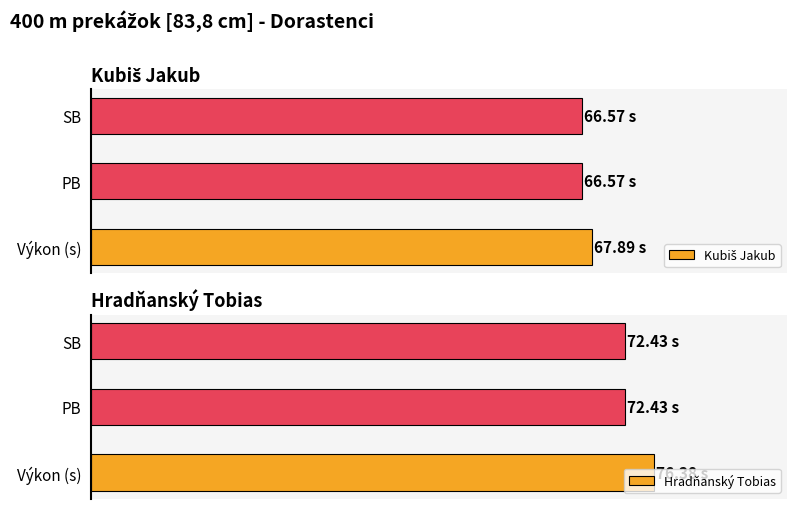

How many data points does each series have?

3